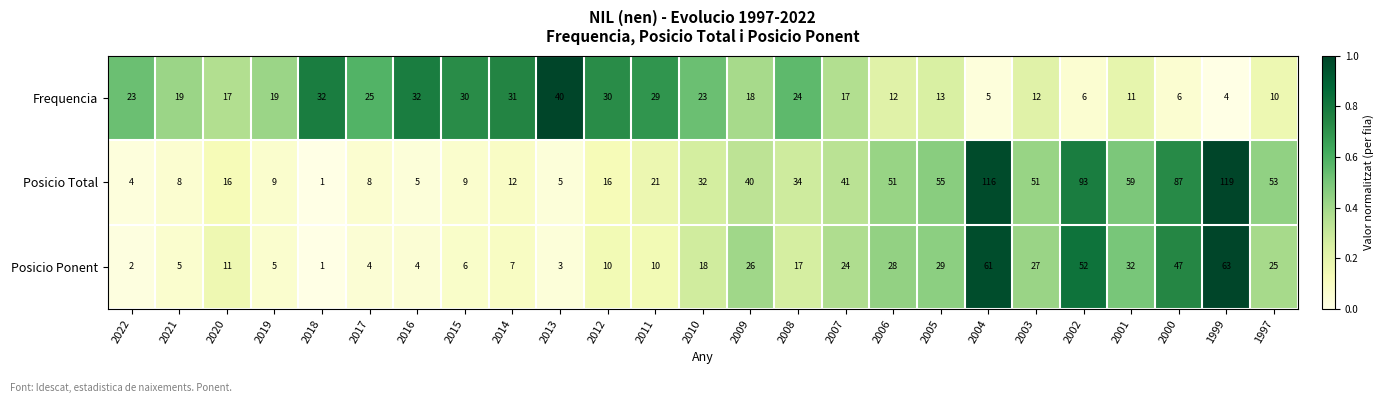

What is the difference between the highest and lowest values at 2017?

21